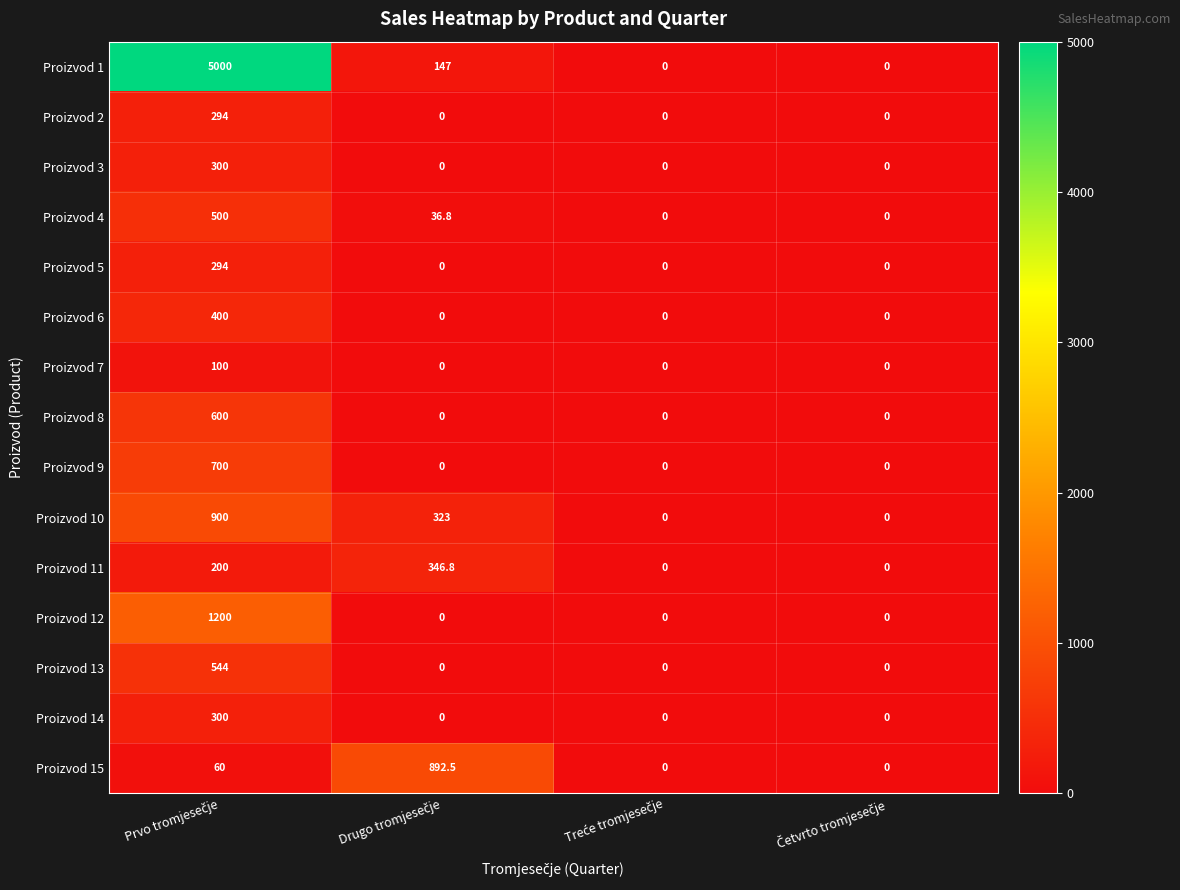

At how many categories does at least one series exceed 4901?

1